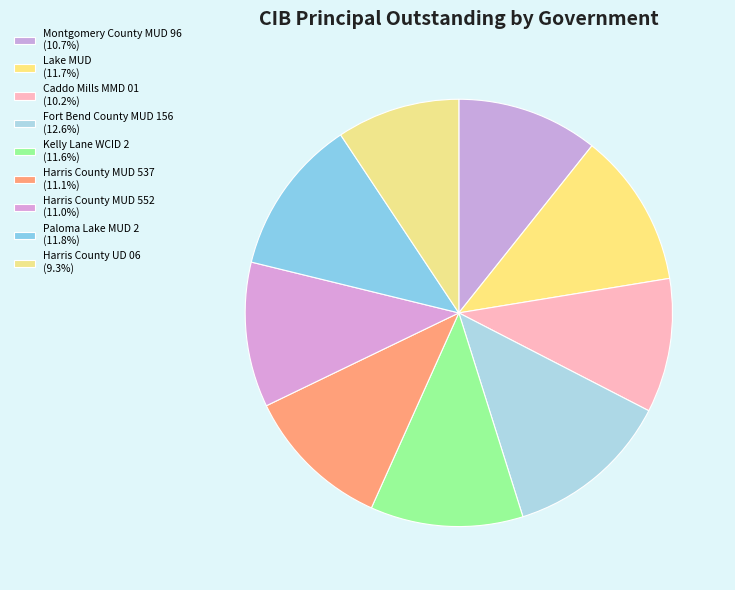

Which category has the smallest portion of the pie?

Harris County UD 06